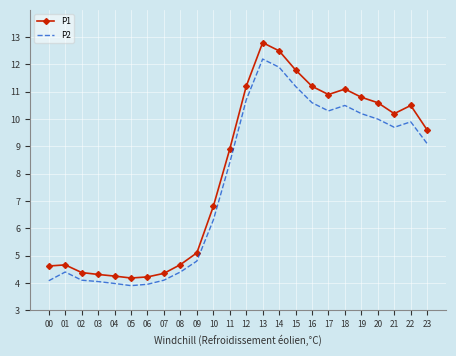

What is the minimum value for P1?

4.2